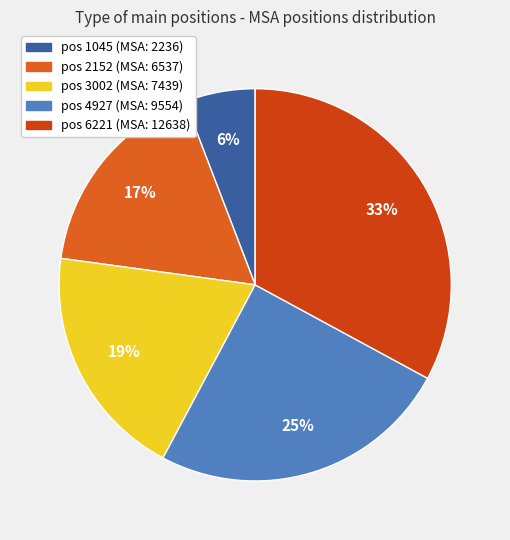

How many segments does this pie chart have?

5